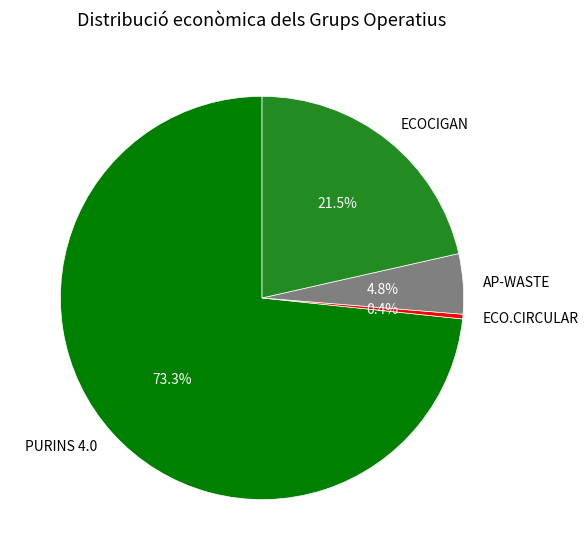

To the nearest percent, what is the difference between the largest and smallest slice percentages?

73%